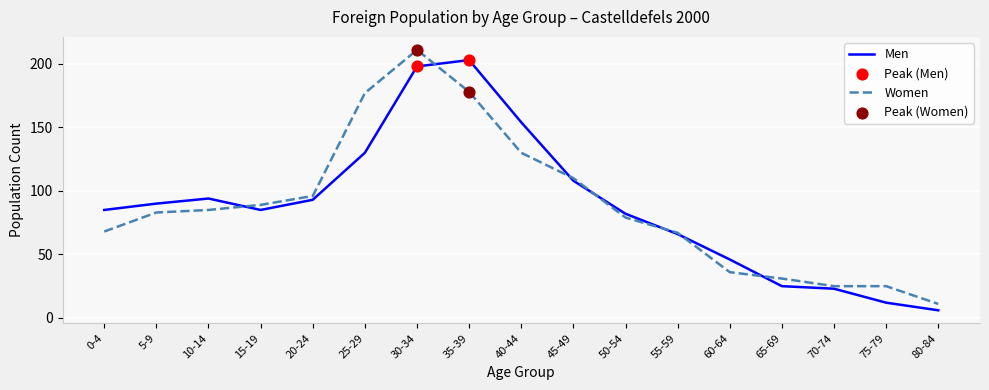

Which series changed the most between 20-24 and 65-69?

Men